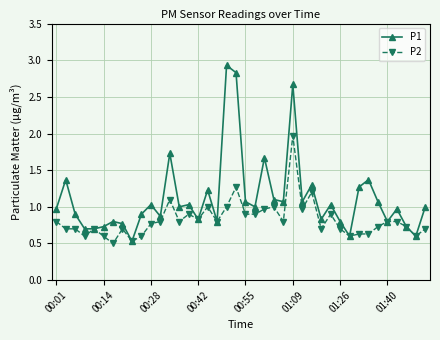

What is the maximum value shown in the chart?

2.9